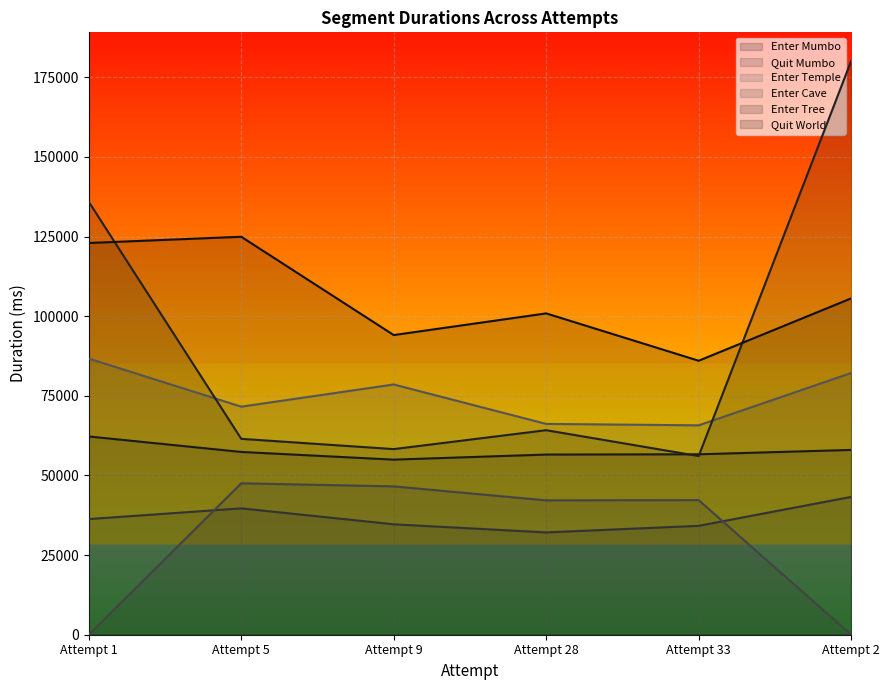

Reading left to right, transcribe all the data shown in this chart.

Enter Mumbo: Attempt 1=62239	Attempt 5=57377	Attempt 9=54961	Attempt 28=56556	Attempt 33=56636	Attempt 2=58010
Quit Mumbo: Attempt 1=36300	Attempt 5=39665	Attempt 9=34661	Attempt 28=32113	Attempt 33=34181	Attempt 2=43265
Enter Temple: Attempt 1=86674	Attempt 5=71588	Attempt 9=78551	Attempt 28=66176	Attempt 33=65727	Attempt 2=82151
Enter Cave: Attempt 1=0	Attempt 5=47528	Attempt 9=46568	Attempt 28=42179	Attempt 33=42250	Attempt 2=0
Enter Tree: Attempt 1=135886	Attempt 5=61486	Attempt 9=58265	Attempt 28=64202	Attempt 33=56084	Attempt 2=180090
Quit World: Attempt 1=122968	Attempt 5=124921	Attempt 9=94067	Attempt 28=100866	Attempt 33=86007	Attempt 2=105580